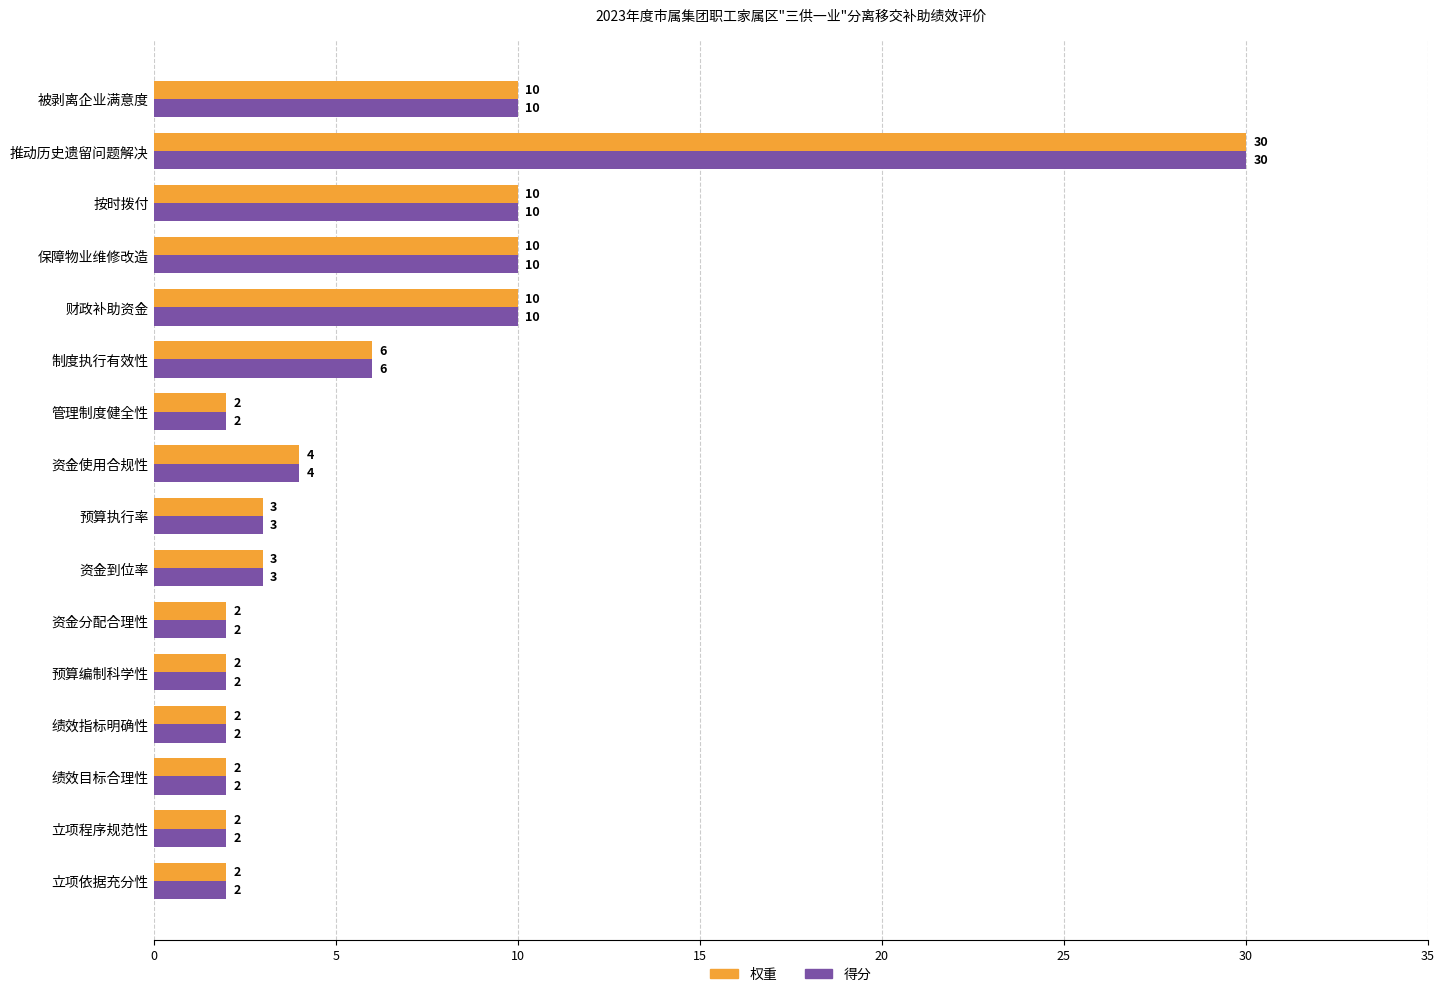

What is the highest value of the 权重 series?

30